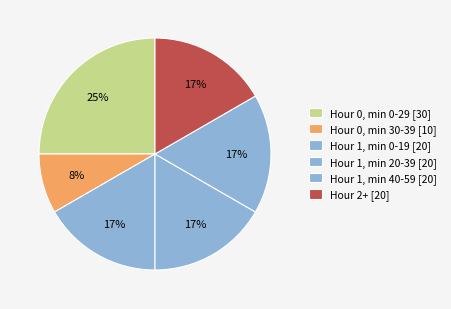

Is there a majority slice in this chart?

No